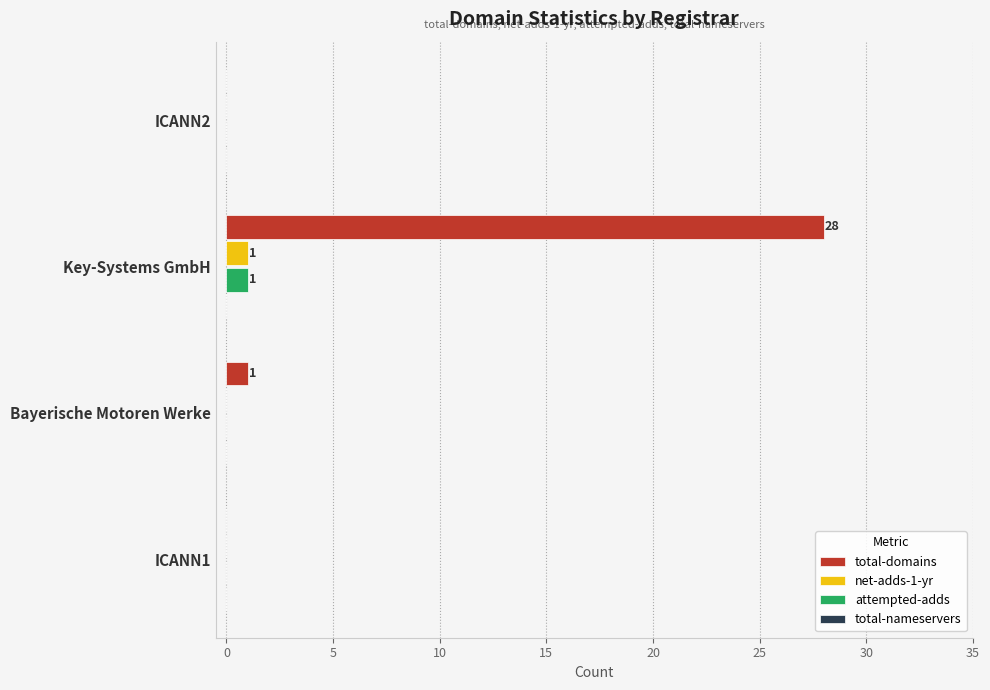

Where is total-domains nearest to the value 14?

Bayerische Motoren Werke